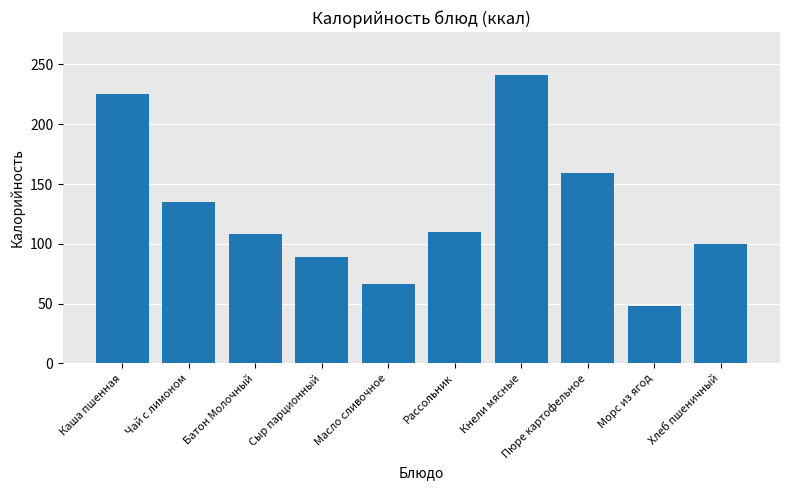

List the labels in order of value, largest first.

Кнели мясные, Каша пшенная, Пюре картофельное, Чай с лимоном, Рассольник, Батон Молочный, Хлеб пшеничный, Сыр парционный, Масло сливочное, Морс из ягод